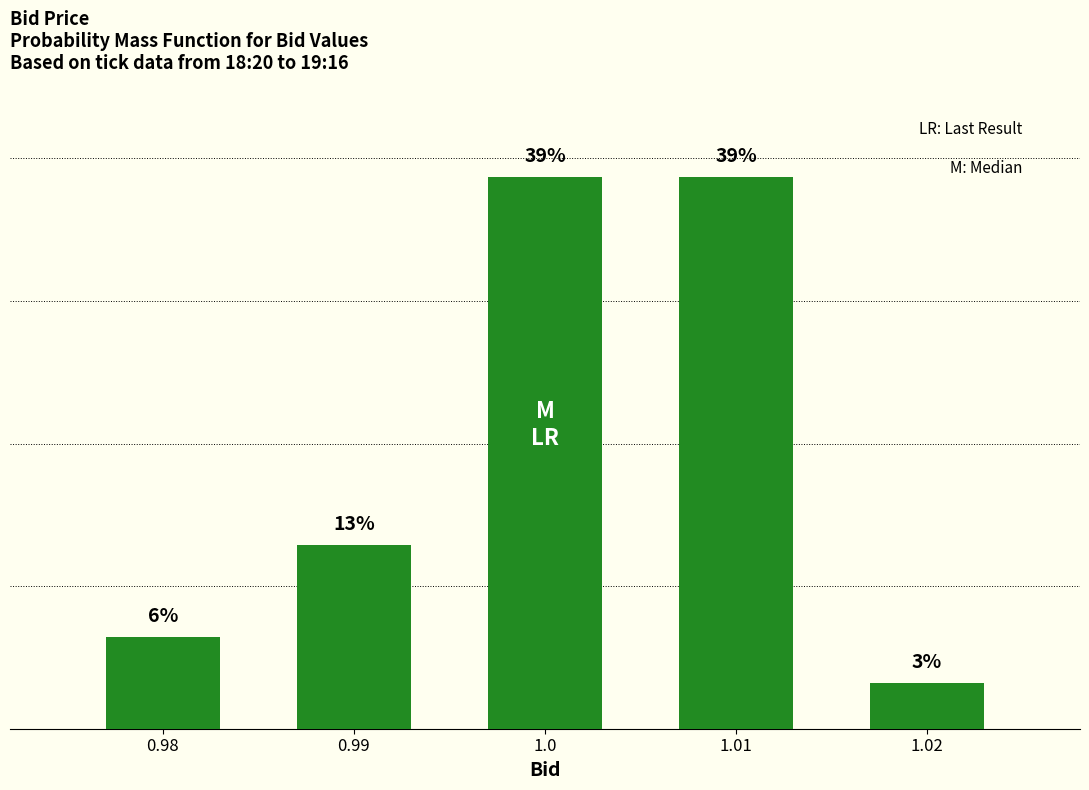

Does the chart contain any negative values?

No